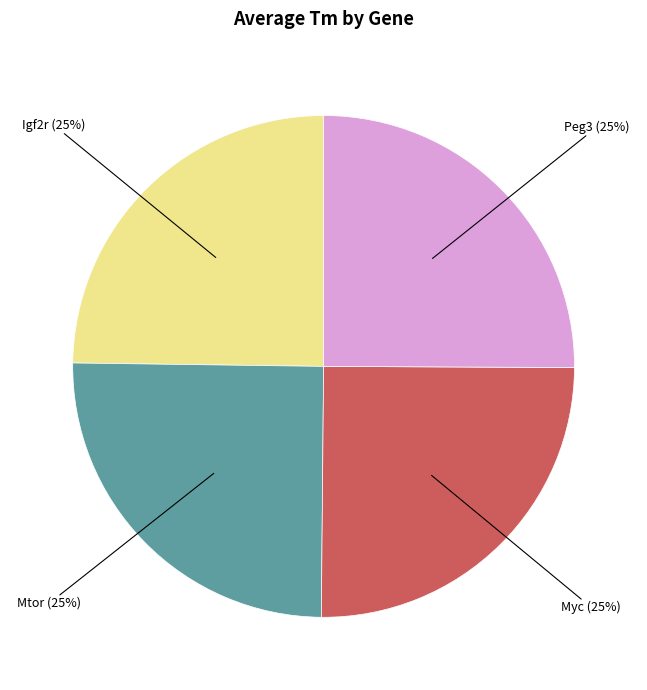

Is there any slice that represents more than half of the pie?

No